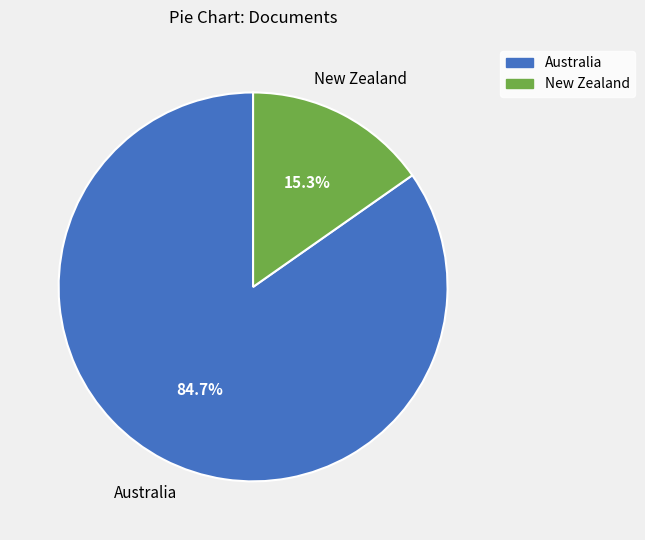

To the nearest percent, what is the difference between the largest and smallest slice percentages?

69%